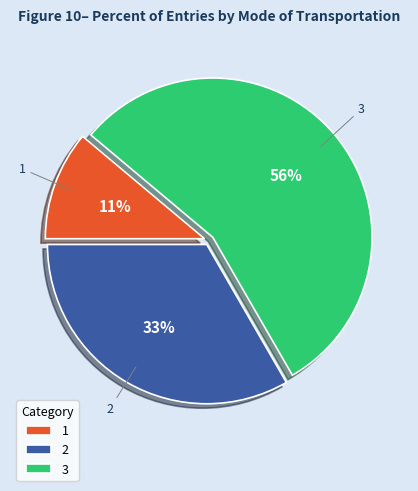

Which has a higher value, 2 or 3?

3